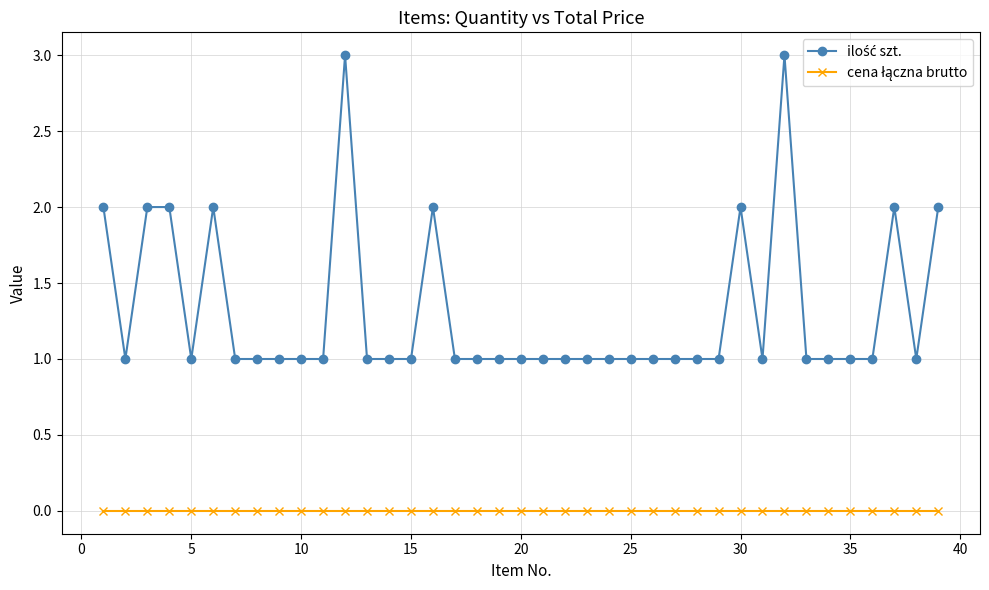

What is the maximum value shown in the chart?

3